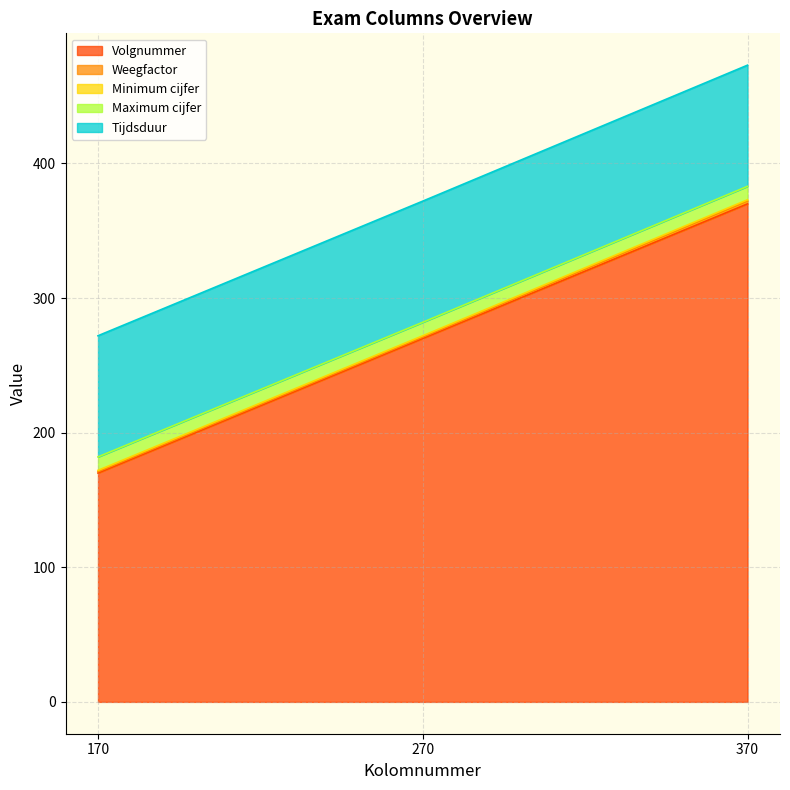

Which series changed the most between 270 and 370?

Volgnummer